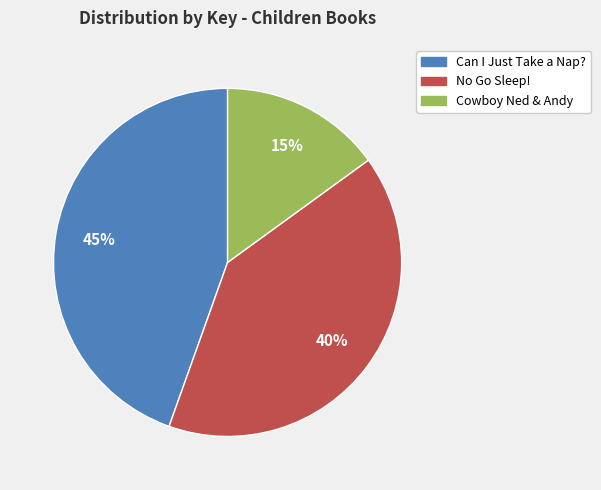

Does any single category account for the majority?

No